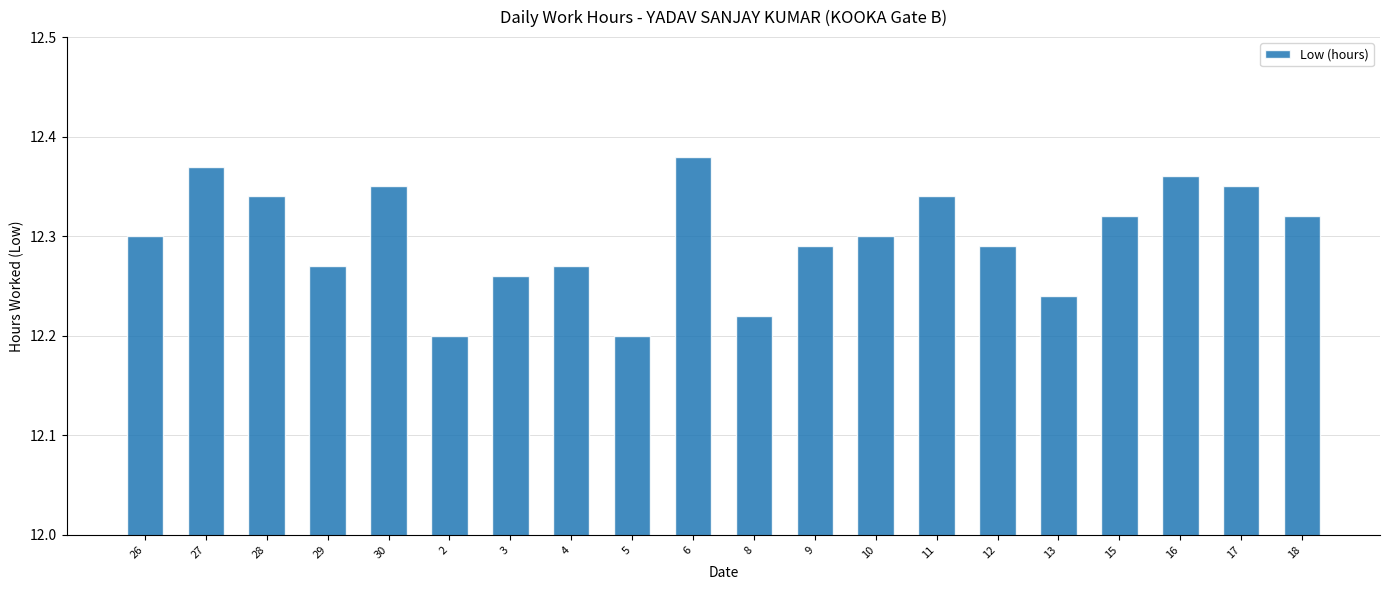

Count the values in the range 12 to 13.

20